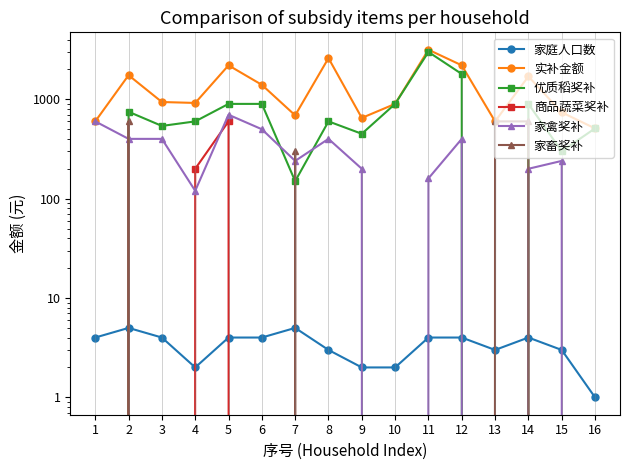

After their last crossing, which series has the higher values: 家禽奖补 or 优质稻奖补?

优质稻奖补